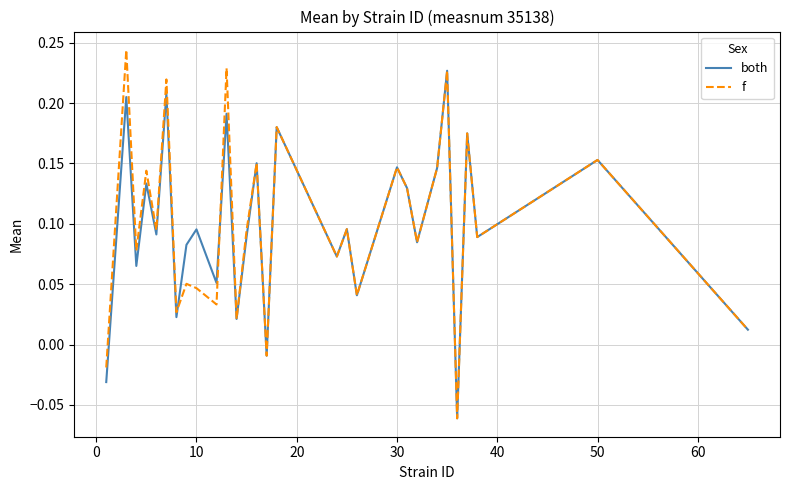

Which series has the widest spread of values?

f